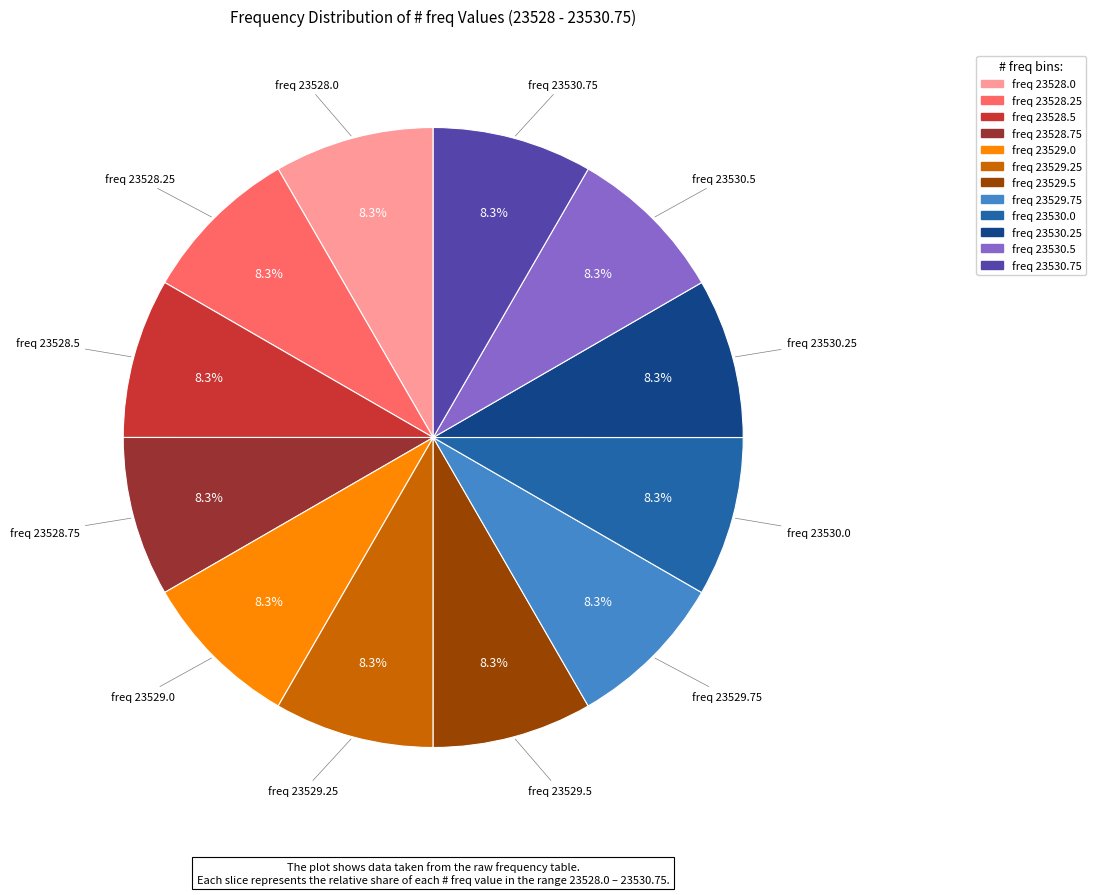

Count the number of slices in the pie.

12